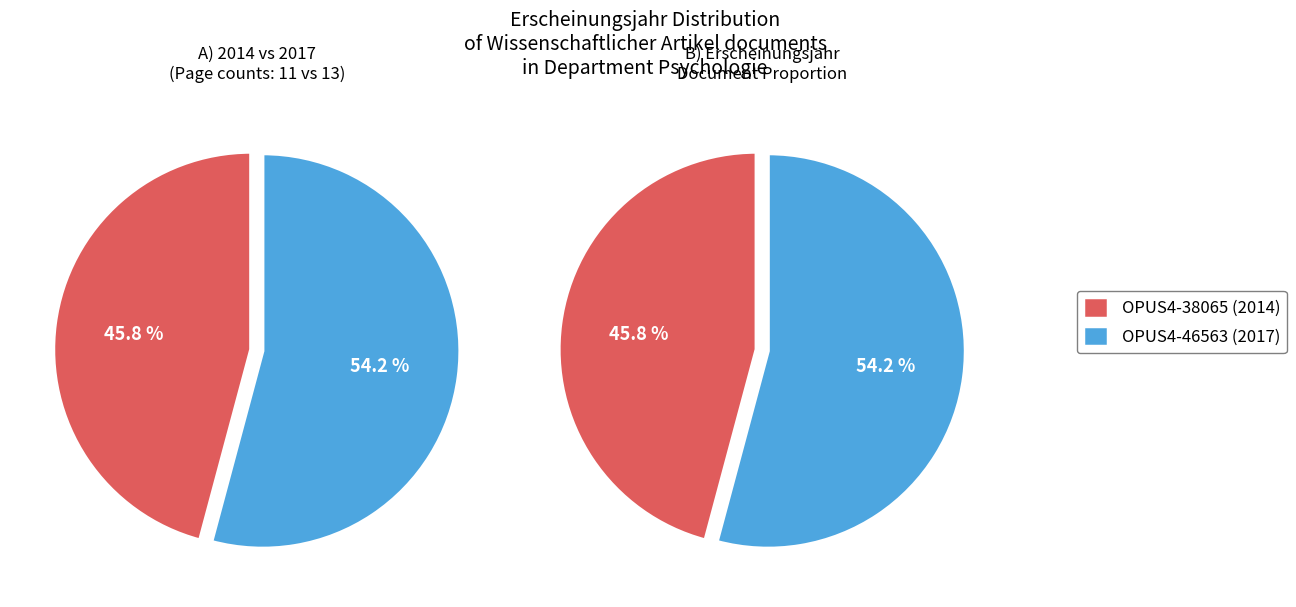

Is the sum of 2014 and 2017 greater than half?

Yes